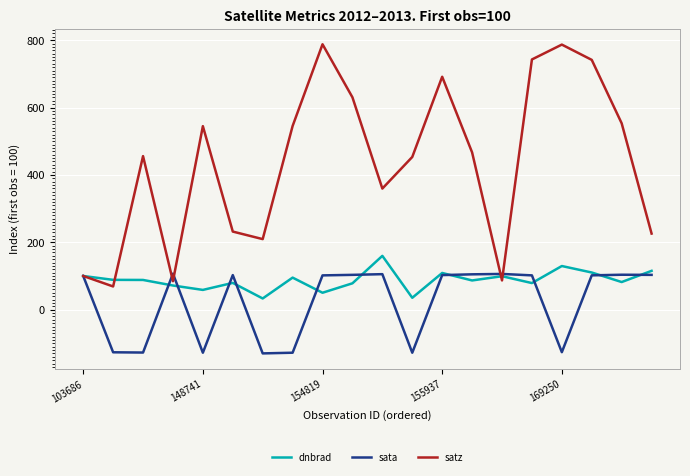

What is the smallest value displayed?

-129.9